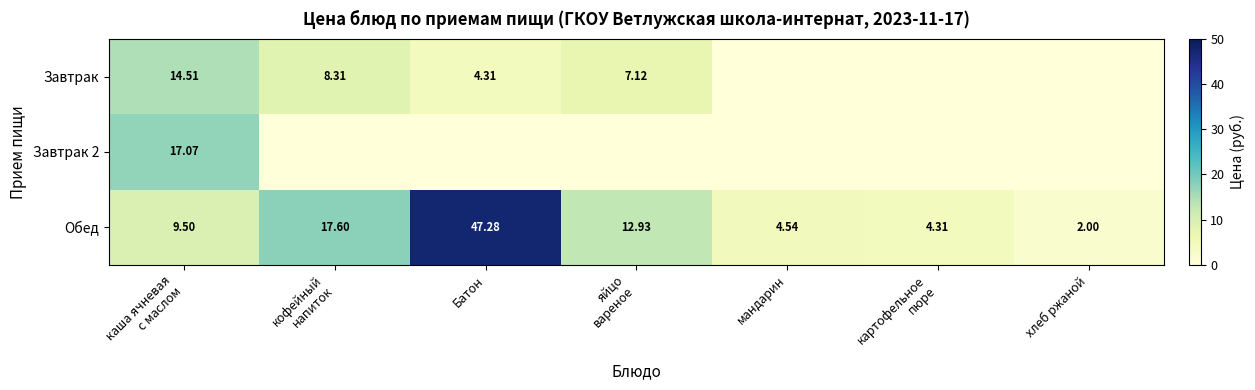

True or false: Завтрак has a value of 1.9 at Батон.

False